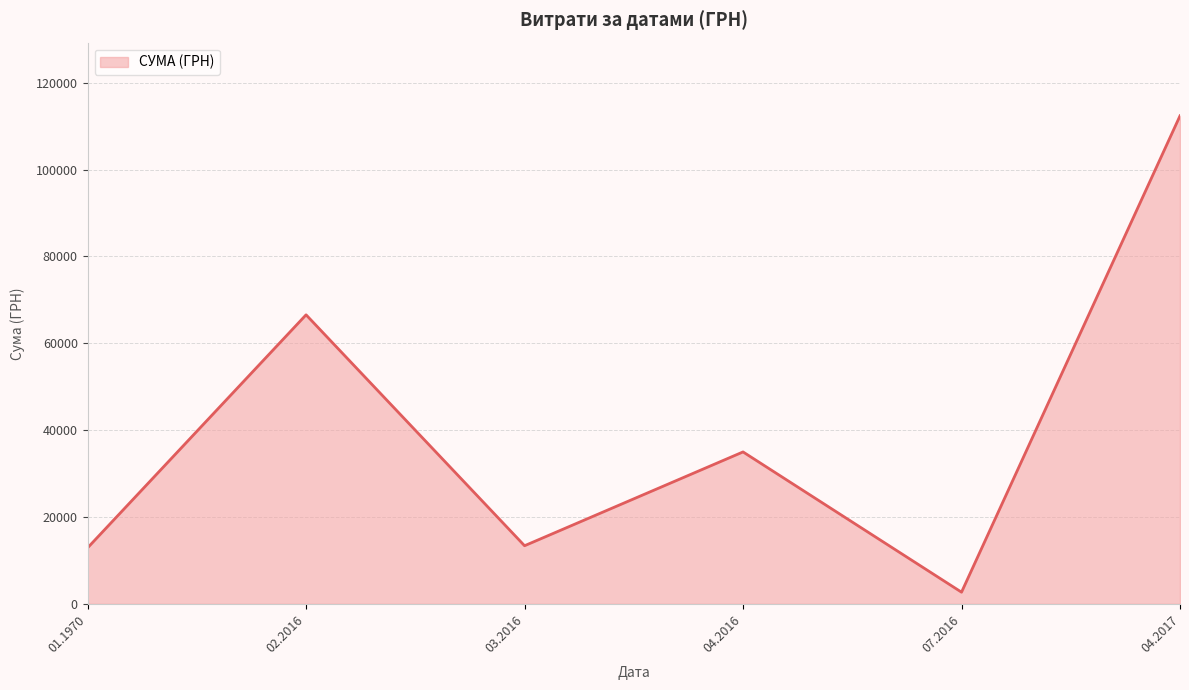

What is the difference between the maximum and second lowest values?

99459.0